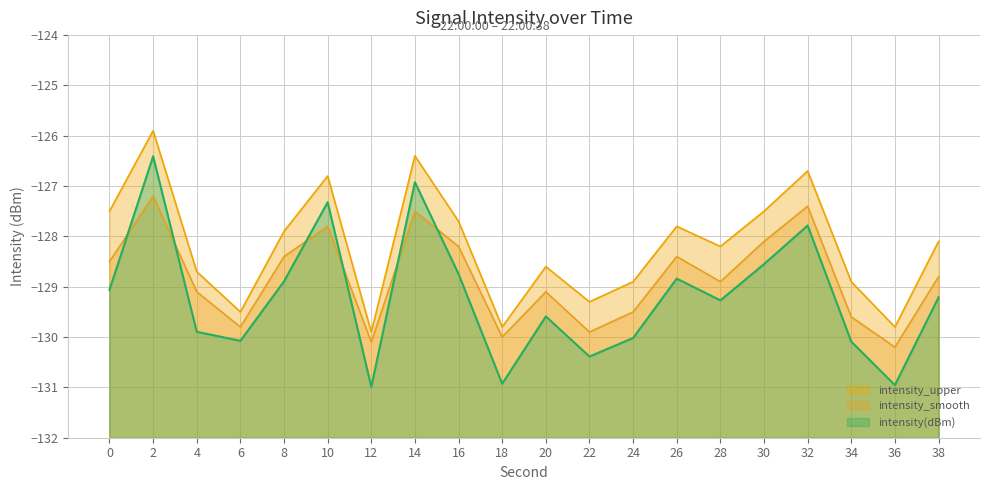

True or false: intensity_smooth and intensity(dBm) intersect in this chart.

True